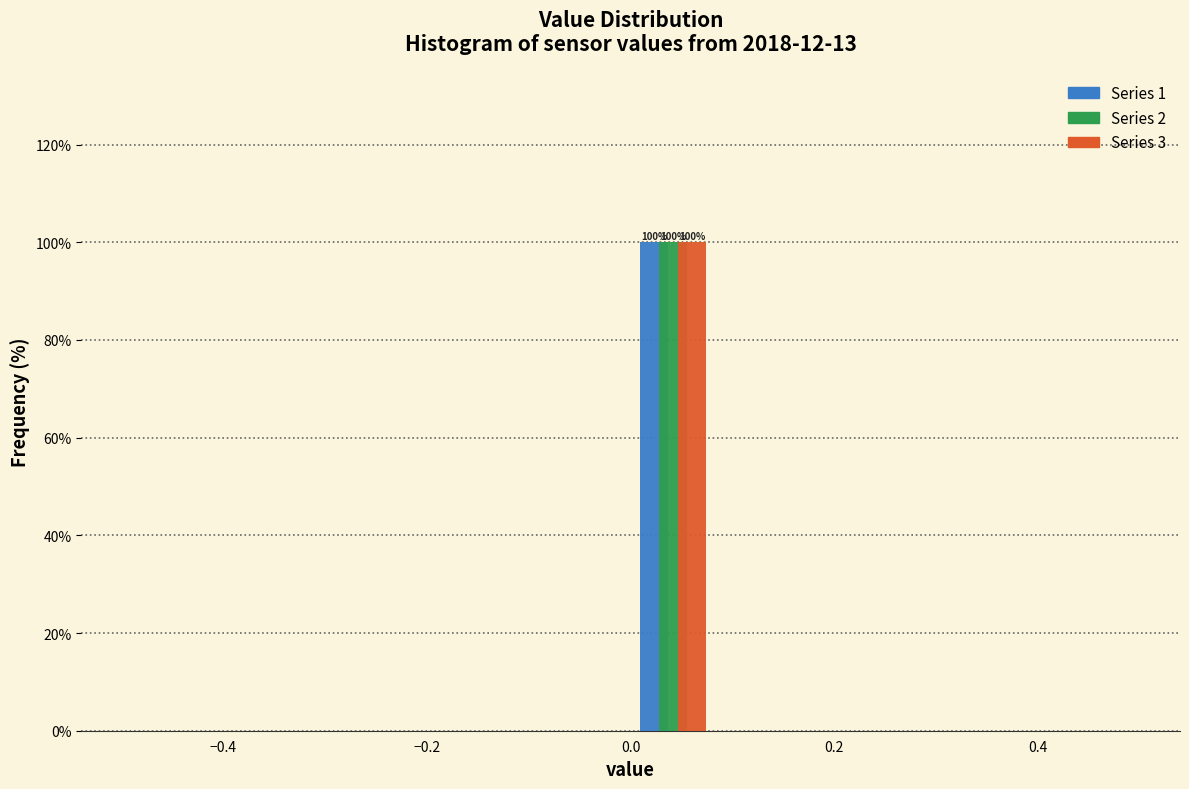

In the Series 3 series, which range on the x-axis has the tallest bar?

0.00 to 0.08